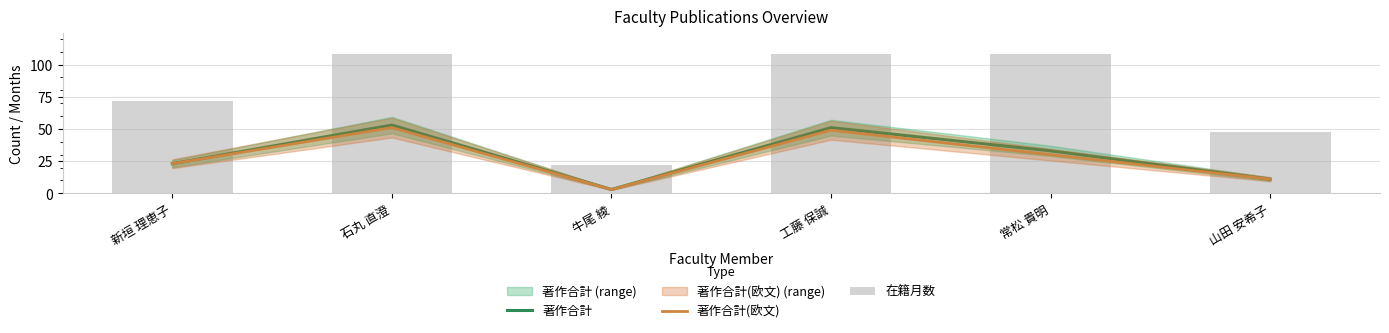

List the labels in order of 在籍月数 value, largest first.

石丸 直澄, 工藤 保誠, 常松 貴明, 新垣 理恵子, 山田 安希子, 牛尾 綾